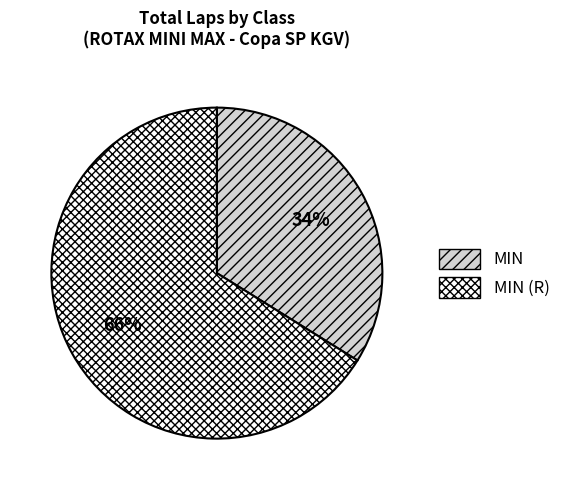

Between MIN (R) and MIN, which is larger?

MIN (R)